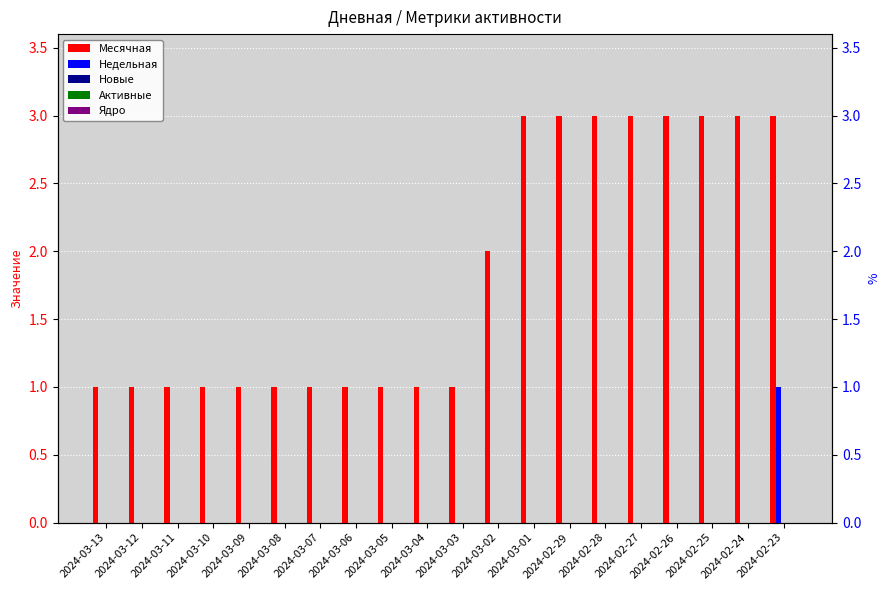

What is the spread (max minus min) of values at 2024-03-03?

1